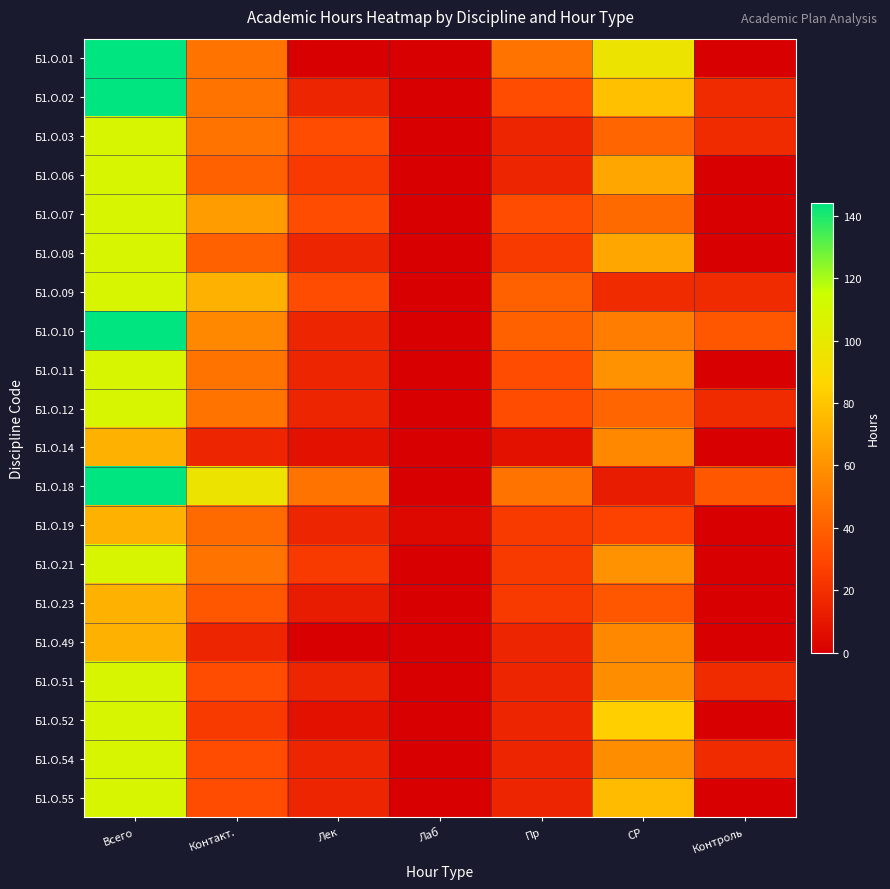

At which category is the sum across all series the highest?

Всего